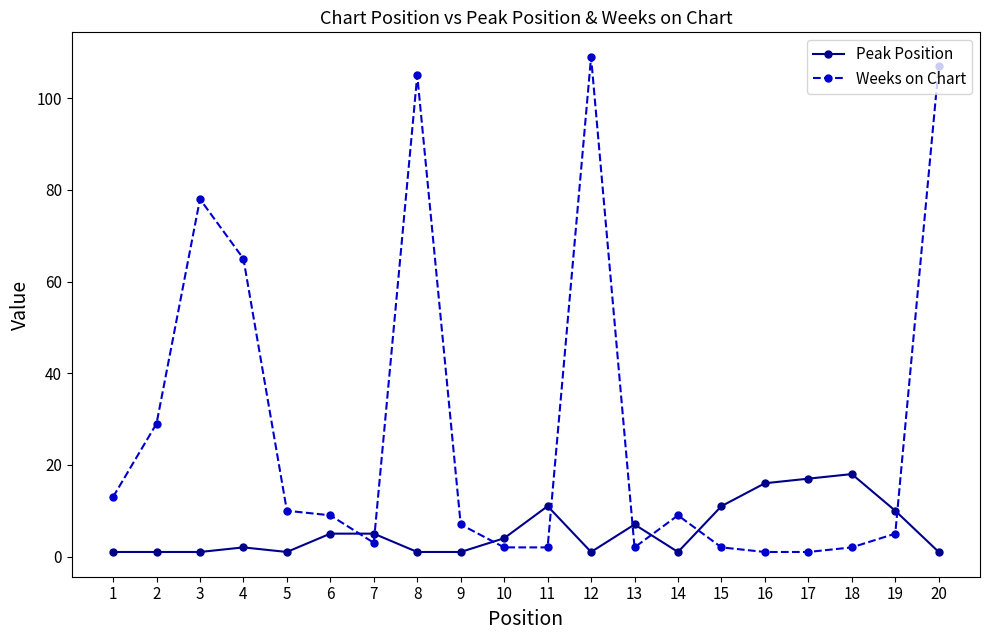

True or false: Weeks on Chart has a value of 1 at 17.

True